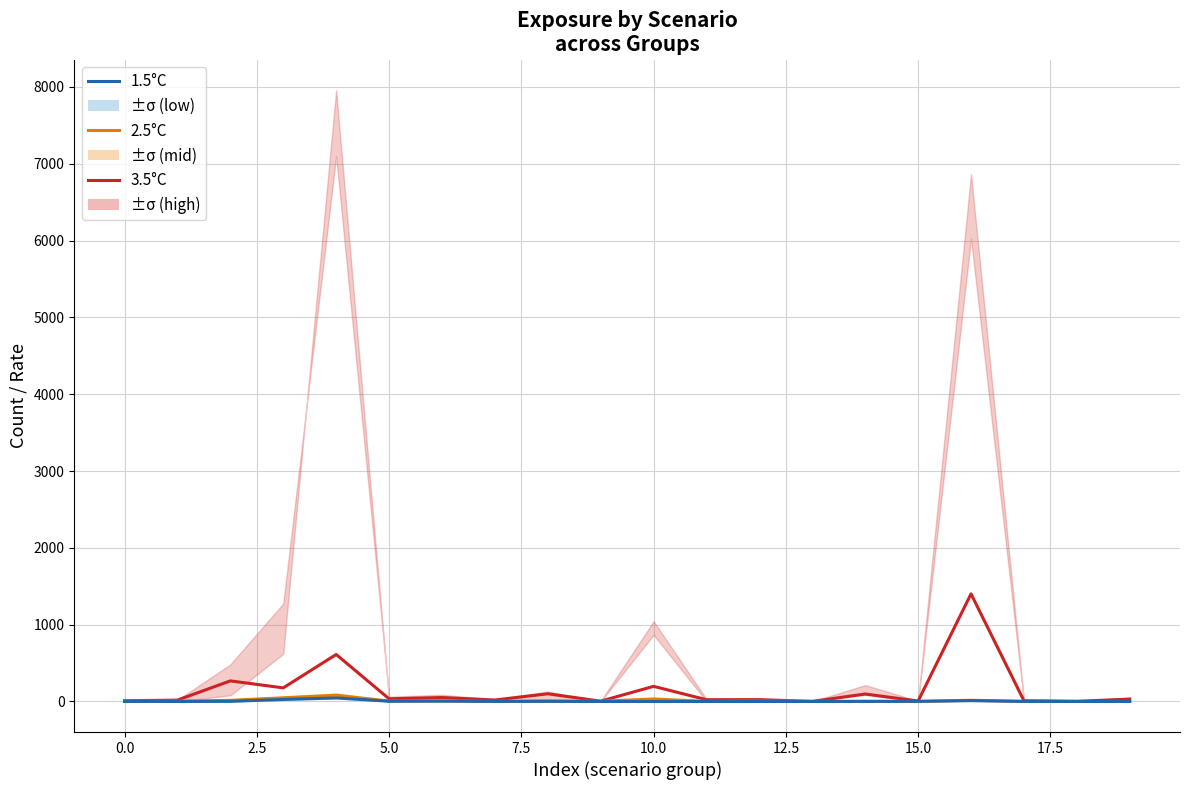

Is the value of 3.5°C at 10 greater than the value of 1.5°C at 16?

Yes